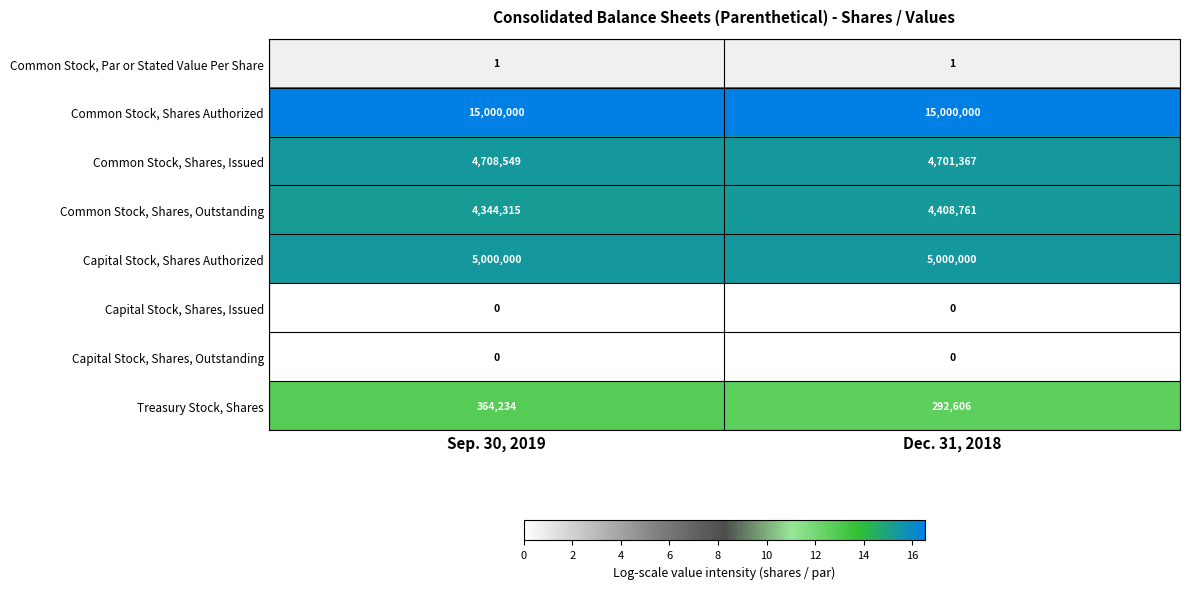

How many categories are shown in the chart?

2